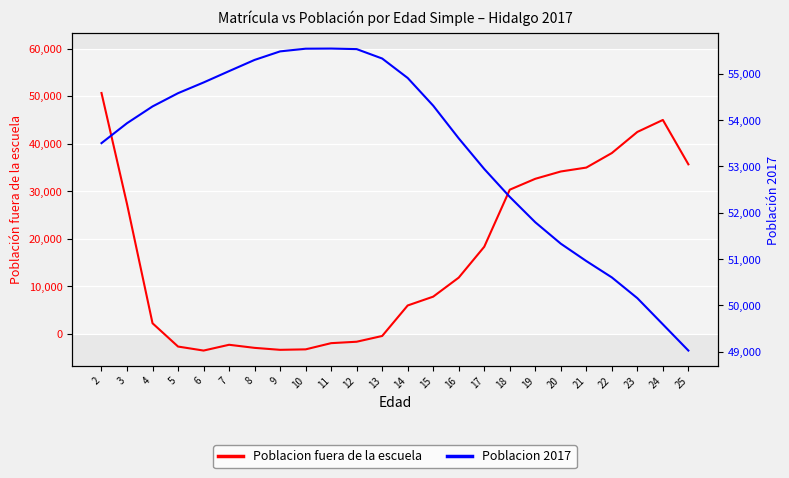

True or false: Poblacion 2017 has a value of 91658 at 16.

False